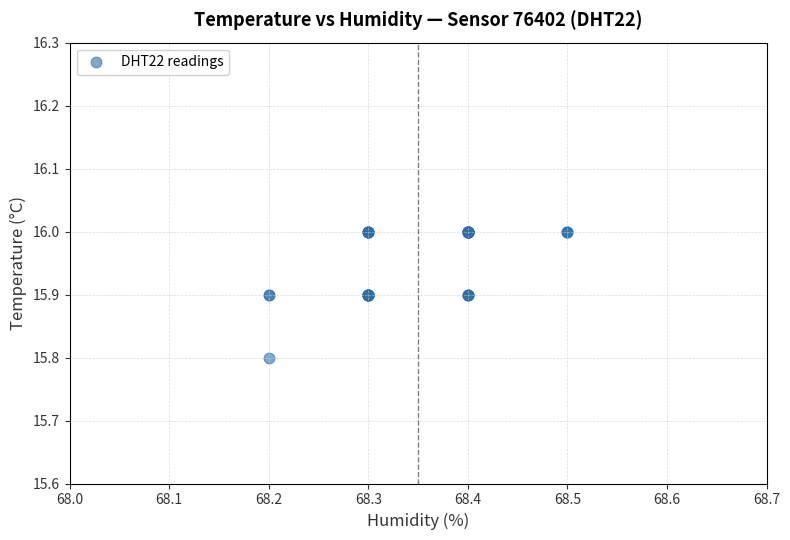

What Y value in the scatter plot is closest to 15?

15.8